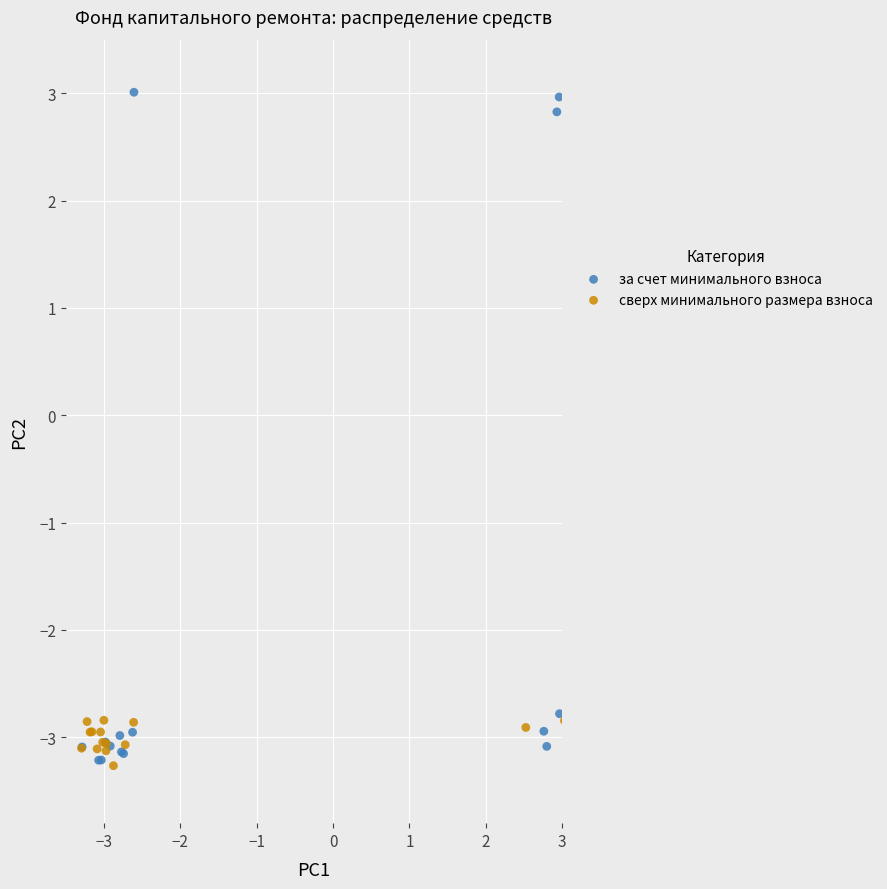

Which series contains the highest Y value?

за счет минимального взноса